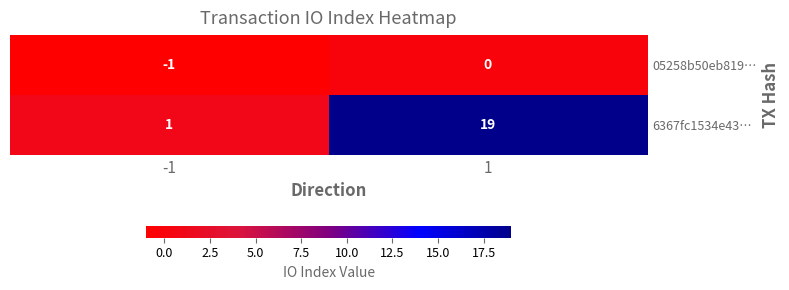

List the series in order of their overall mean, lowest first.

05258b50eb819…, 6367fc1534e43…